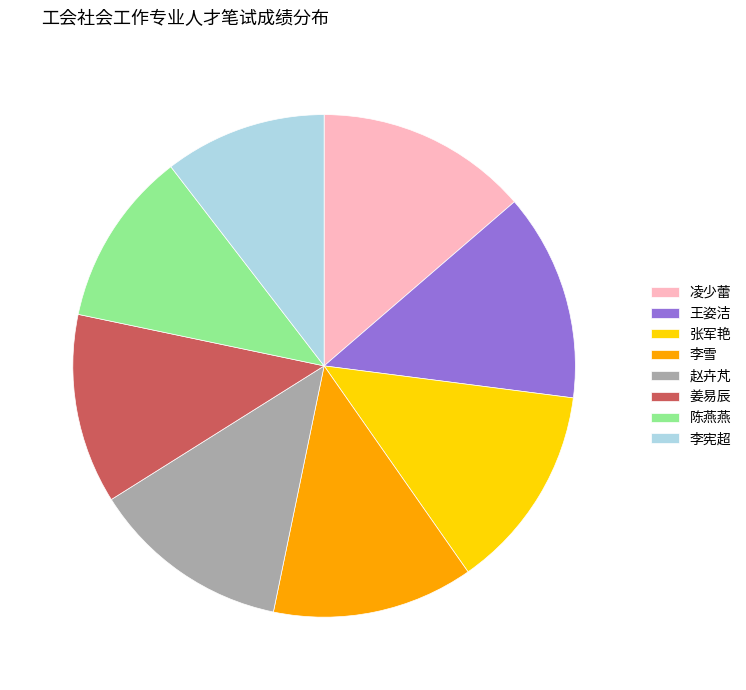

What is the smallest slice in the pie chart?

李宪超